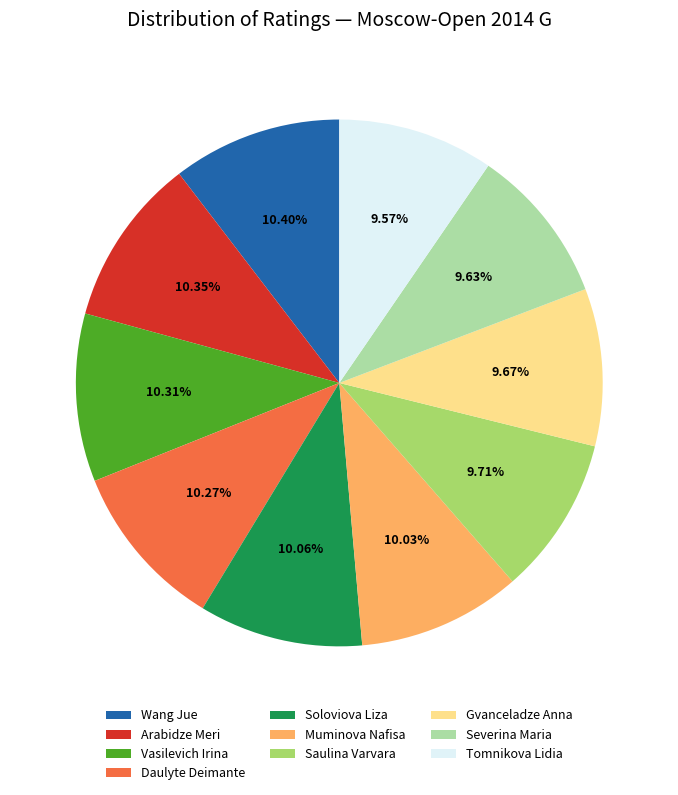

What percentage is the Wang Jue slice, to the nearest percent?

10%